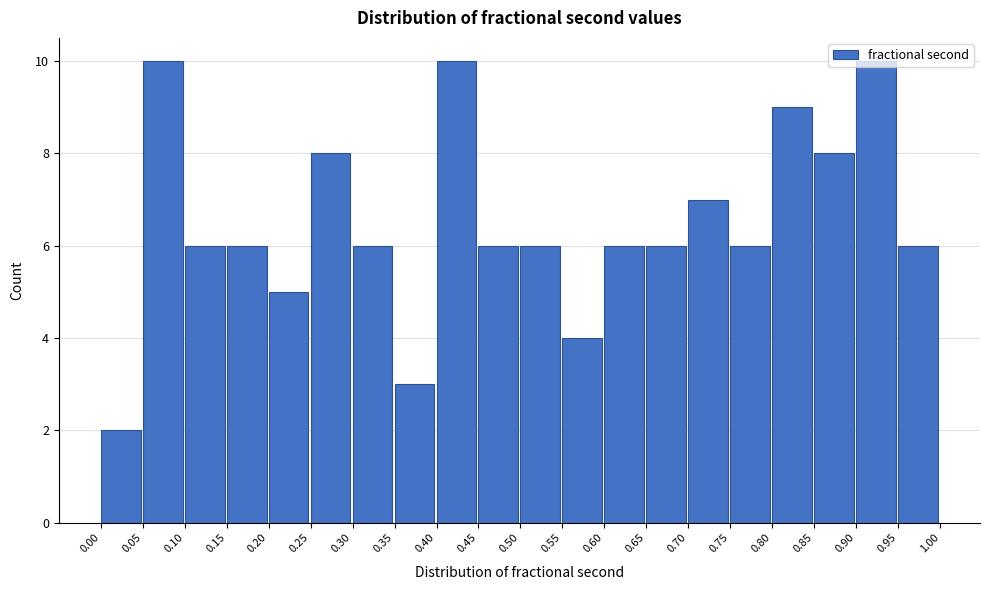

Reading left to right, list every bar in this chart as the range it spans on the x-axis followed by its height. The values are not printed on the chart, so give them approximately, as read against the axis.

0.00 to 0.05: 2
0.05 to 0.10: 10
0.10 to 0.15: 6
0.15 to 0.20: 6
0.20 to 0.25: 5
0.25 to 0.30: 8
0.30 to 0.35: 6
0.35 to 0.40: 3
0.40 to 0.45: 10
0.45 to 0.50: 6
0.50 to 0.55: 6
0.55 to 0.60: 4
0.60 to 0.65: 6
0.65 to 0.70: 6
0.70 to 0.75: 7
0.75 to 0.80: 6
0.80 to 0.85: 9
0.85 to 0.90: 8
0.90 to 0.95: 10
0.95 to 1.00: 6